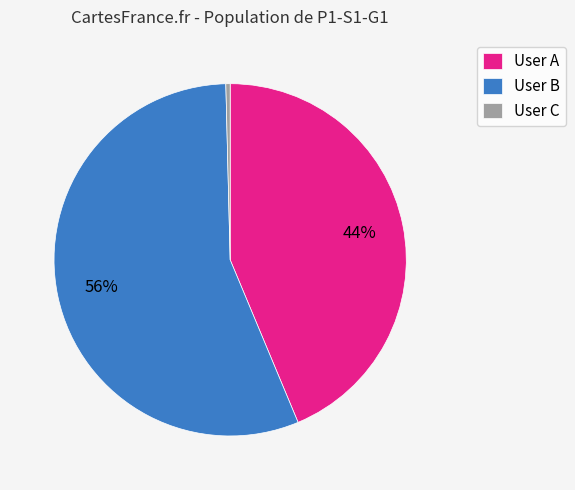

To the nearest percent, what portion does User A represent?

44%